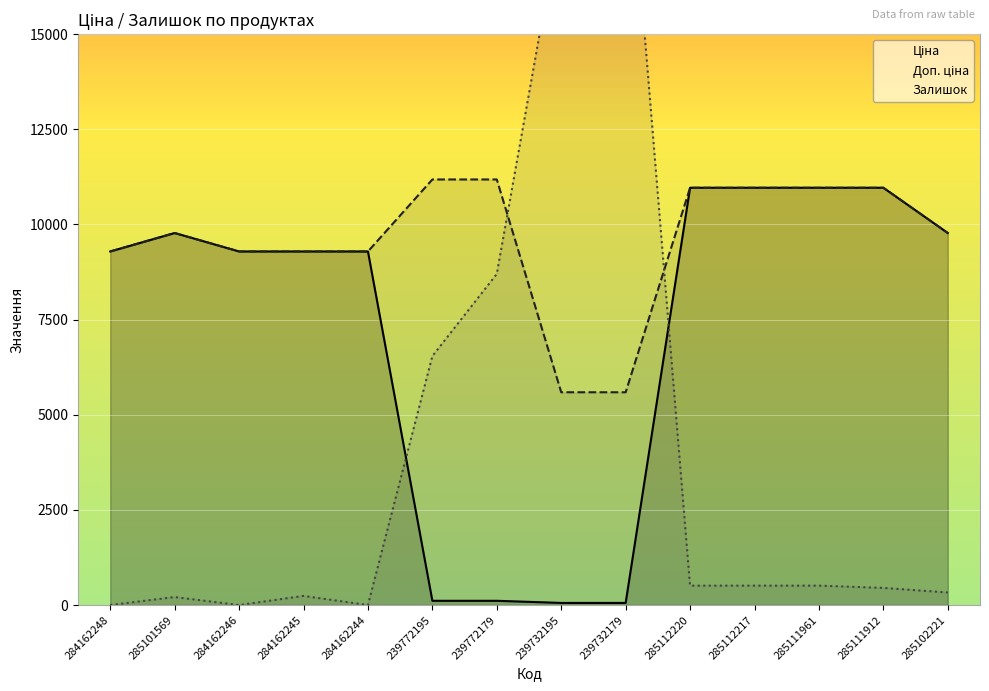

Reading left to right, what are all the values shown in this chart?

Ціна: 9290.5	9775.5	9290.5	9290.5	9290.5	111.8	111.8	55.9	55.9	10964.4	10964.4	10964.4	10964.4	9775.5
Доп. ціна: 9290.5	9775.5	9290.5	9290.5	9290.5	11182.0	11182.0	5591.0	5591.0	10964.4	10964.4	10964.4	10964.4	9775.5
Залишок: 0.0	210.0	0.0	240.0	0.0	6540.0	8700.0	18180.0	21060.0	510.0	510.0	510.0	450.0	330.0